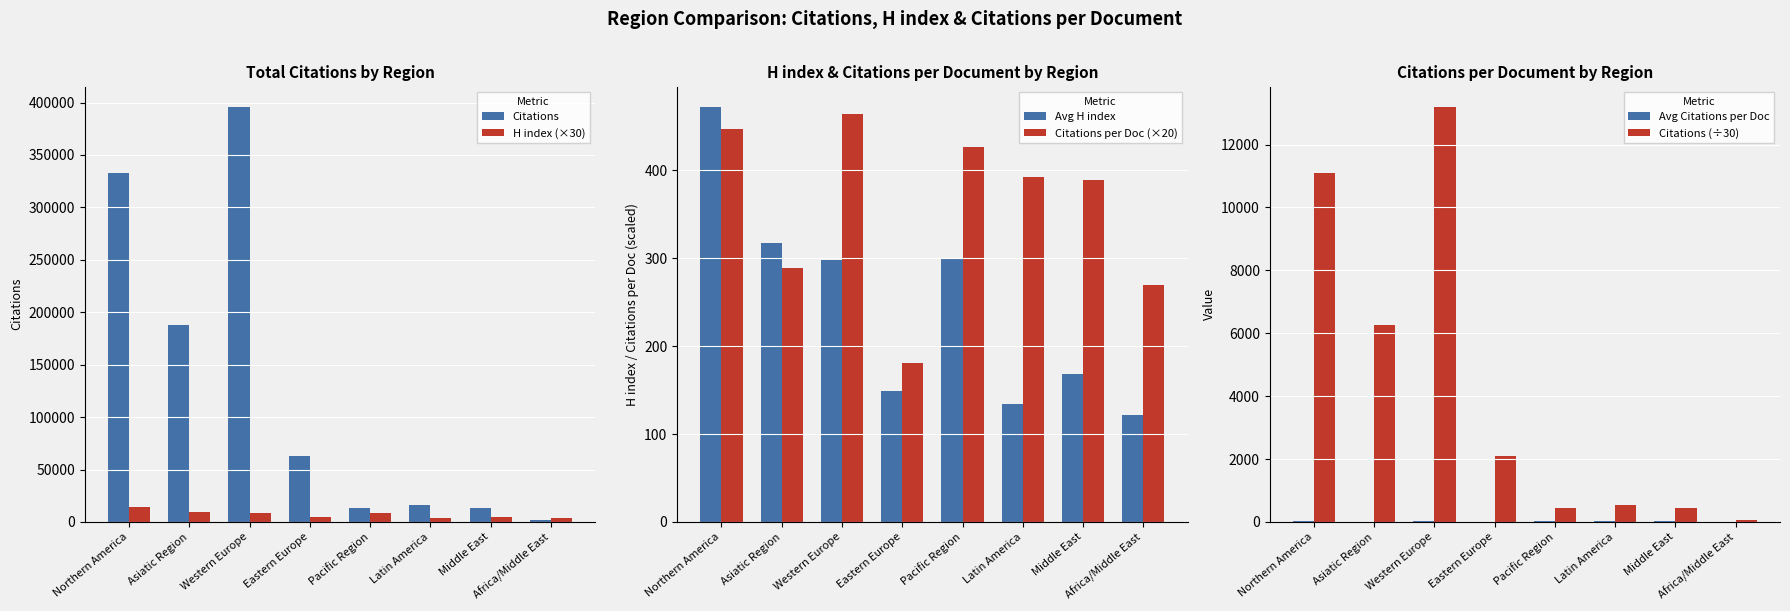

What is the sum of the Citations (÷30) values at Eastern Europe and Middle East?

2518.0